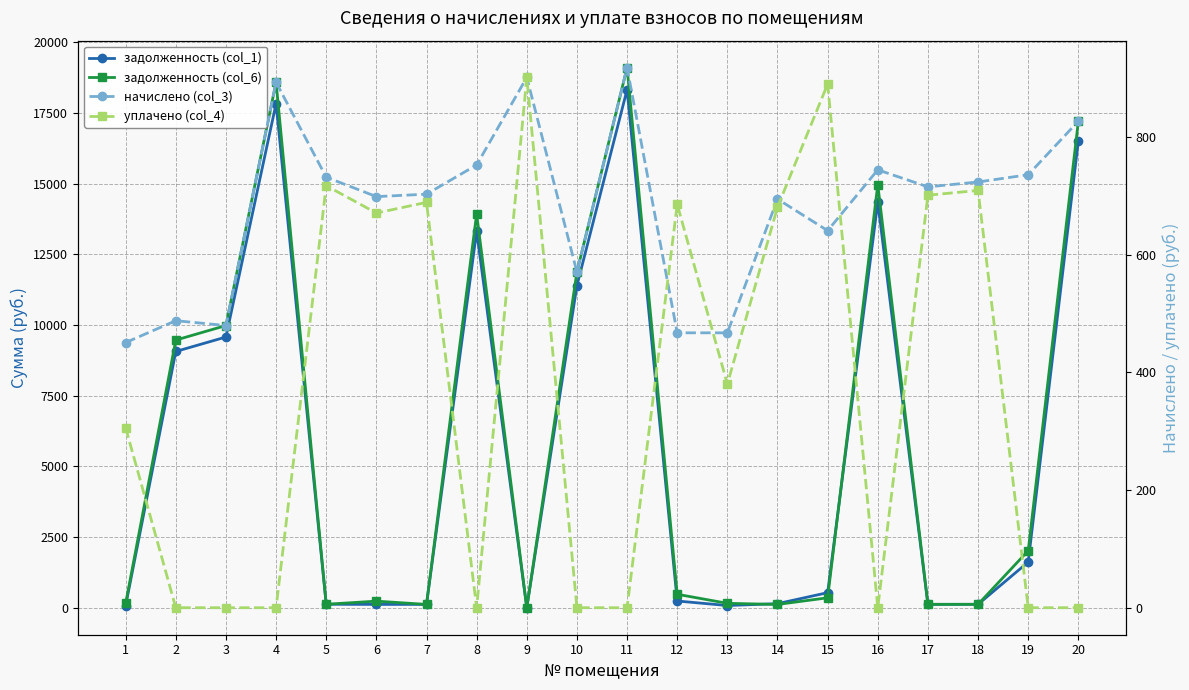

In уплачено (col_4), how many points are higher than both neighbors (excluding endpoints)?

6